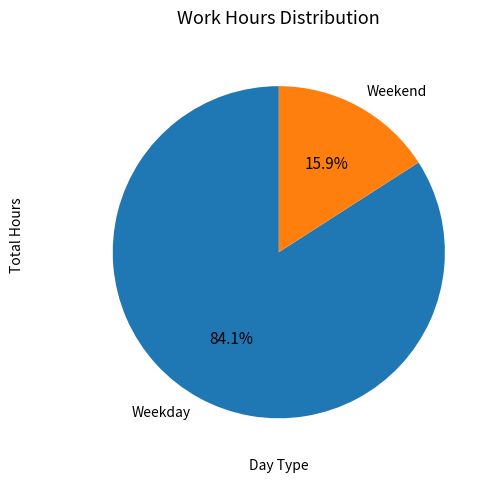

Is there a majority slice in this chart?

Yes